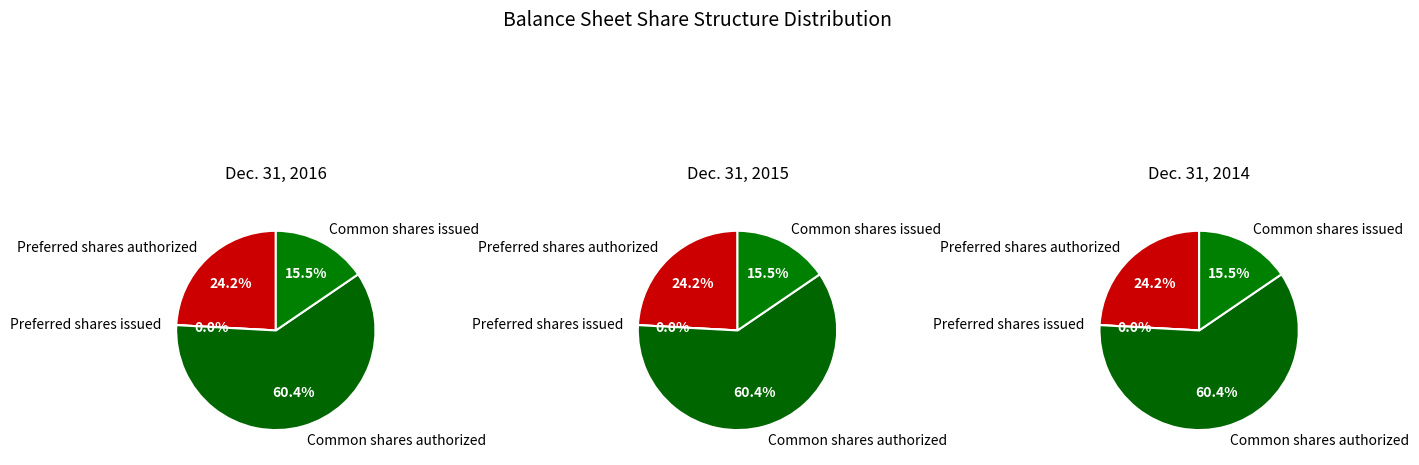

To the nearest percent, what is the difference between the largest and smallest slice percentages?

60%